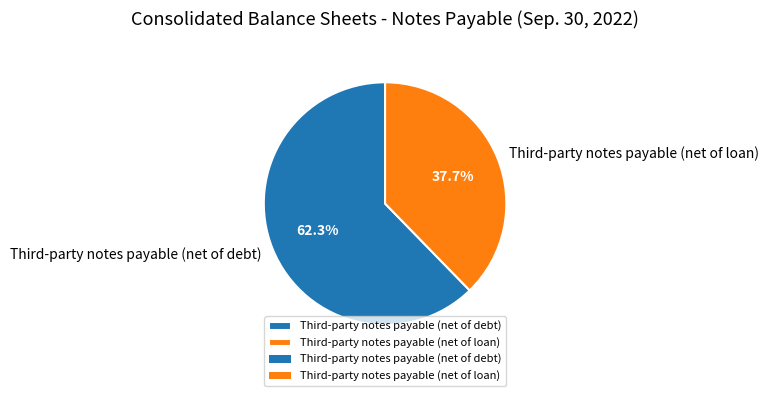

Is there a majority slice in this chart?

Yes